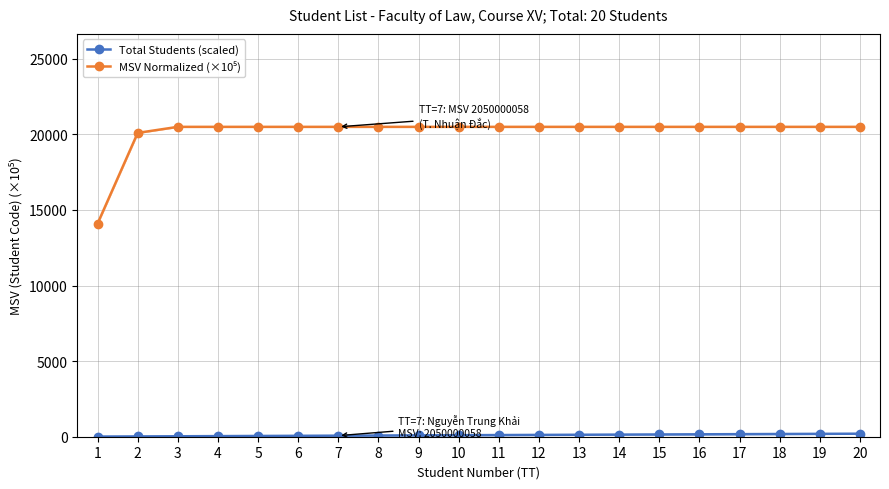

What is the sum of all Total Students (scaled) values?

2100.0